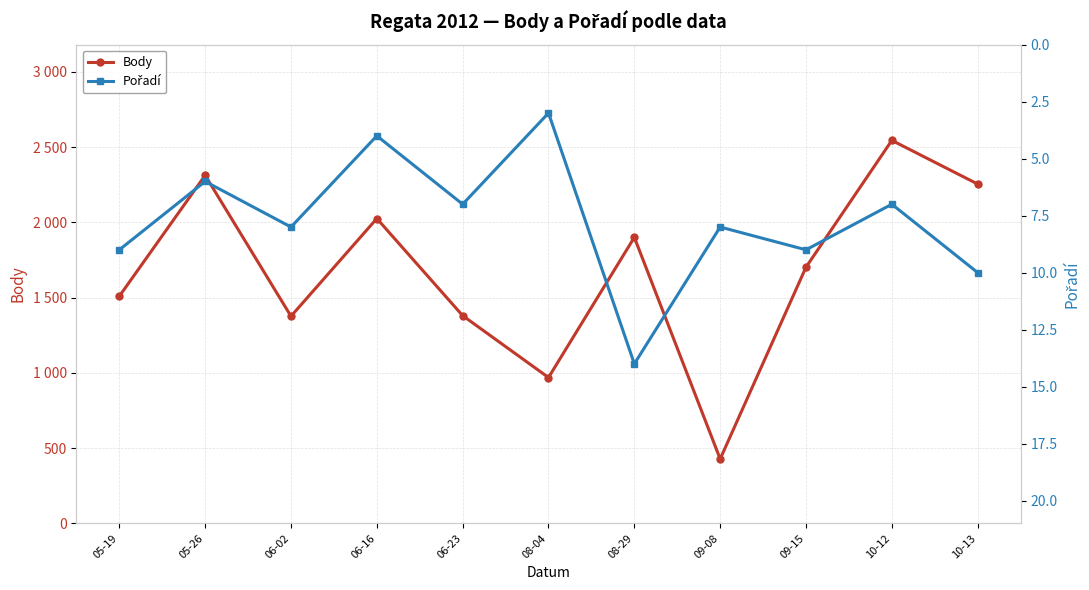

List the series in order of their overall mean, highest first.

Body, Pořadí